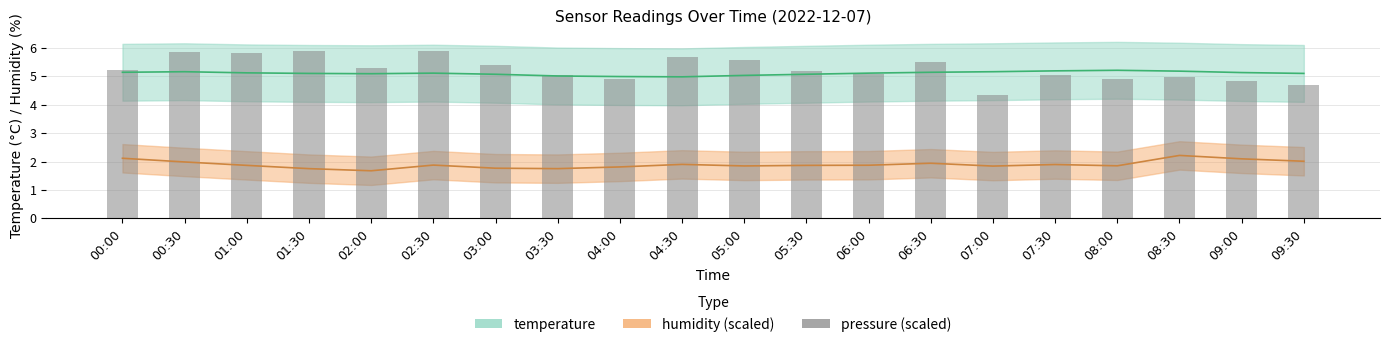

At which label is the value closest to 5?

08:30